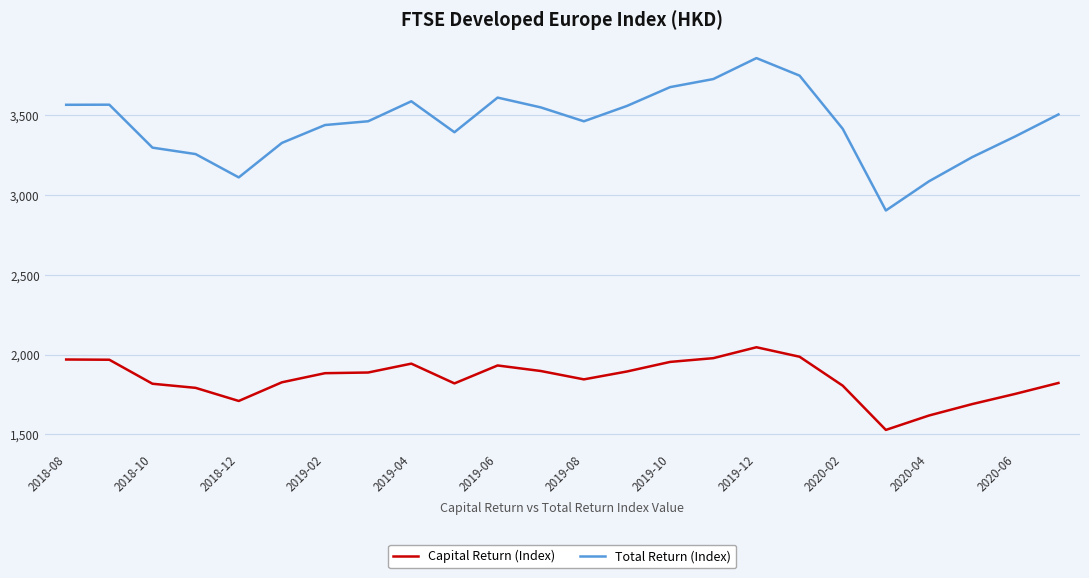

Which series has the largest range (max minus min)?

Total Return (Index)